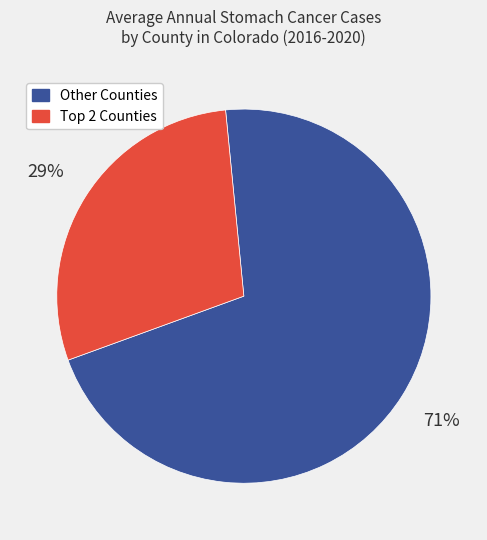

How many segments does this pie chart have?

2